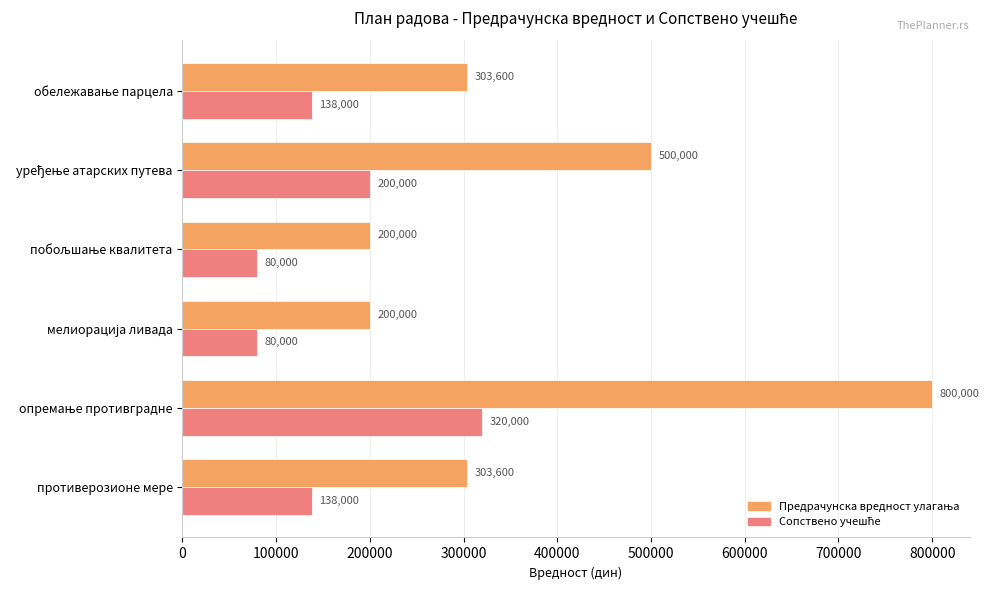

What is the minimum value shown in the chart?

80000